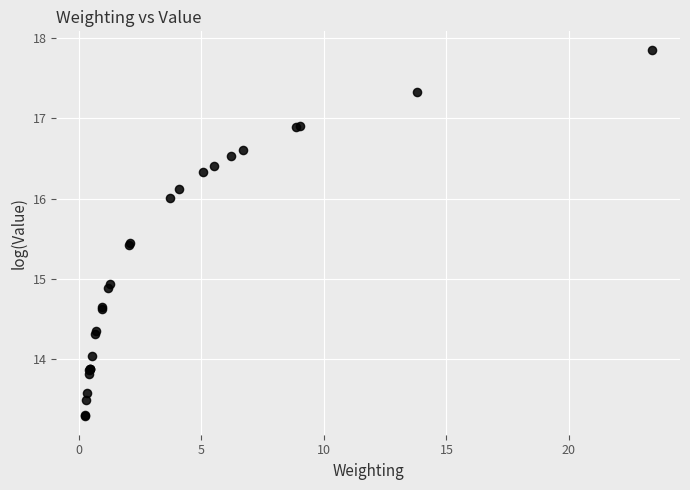

What Y value in the scatter plot is closest to 15?

14.9